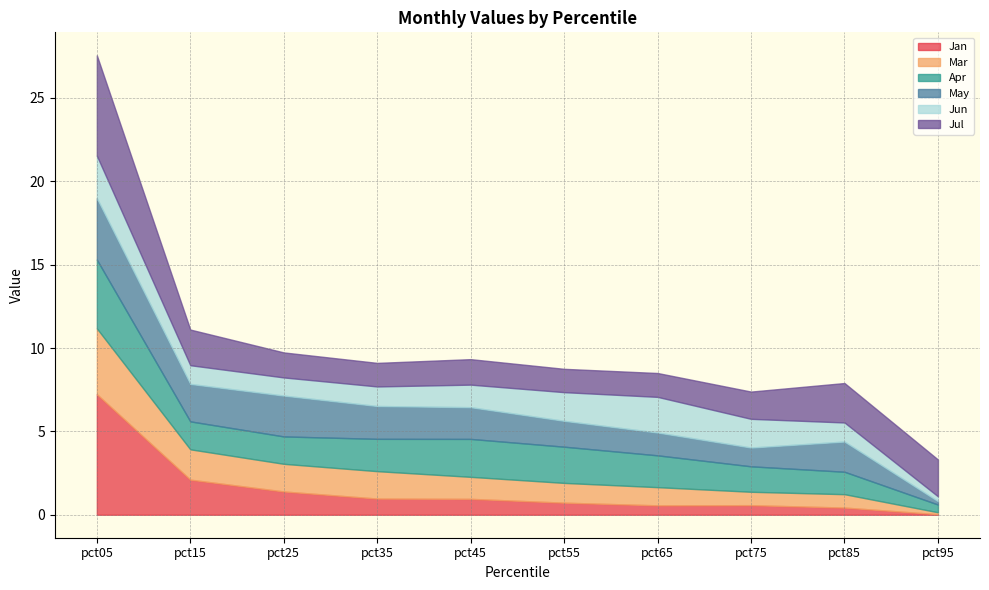

Where is Jan nearest to the value 3?

pct15